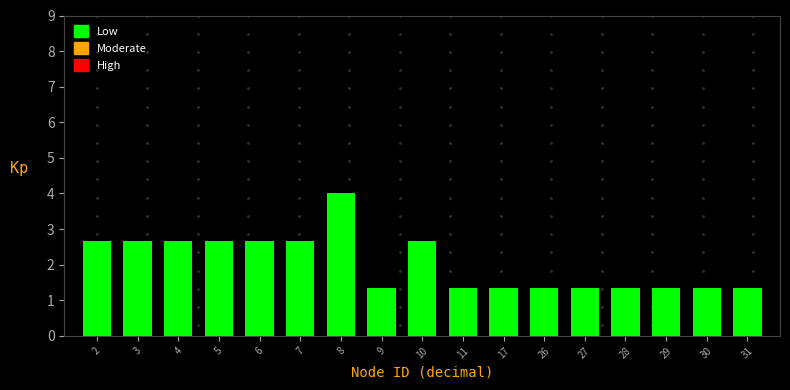

Reading right to left, extract all data points from this chart.

1.3	1.3	1.3	1.3	1.3	1.3	1.3	1.3	2.7	1.3	4.0	2.7	2.7	2.7	2.7	2.7	2.7